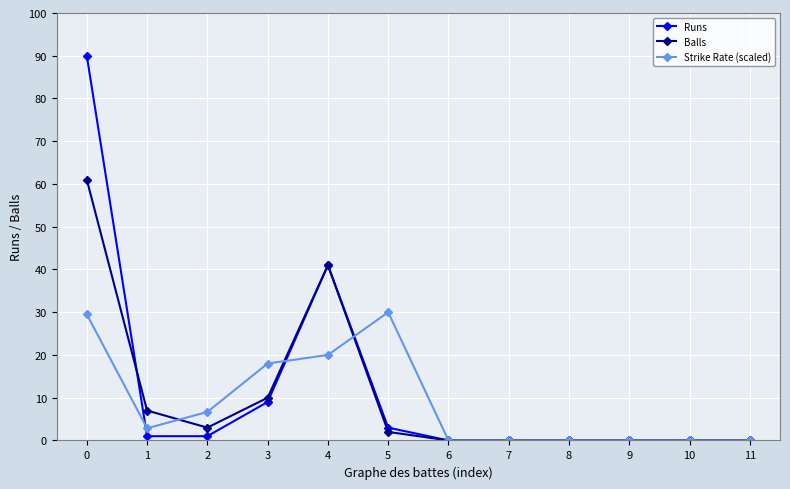

Reading left to right, transcribe all the data shown in this chart.

Runs: 90.0	1.0	1.0	9.0	41.0	3.0	0.0	0.0	0.0	0.0	0.0	0.0
Balls: 61.0	7.0	3.0	10.0	41.0	2.0	0.0	0.0	0.0	0.0	0.0	0.0
Strike Rate (scaled): 29.5	2.9	6.7	18.0	20.0	30.0	0.0	0.0	0.0	0.0	0.0	0.0